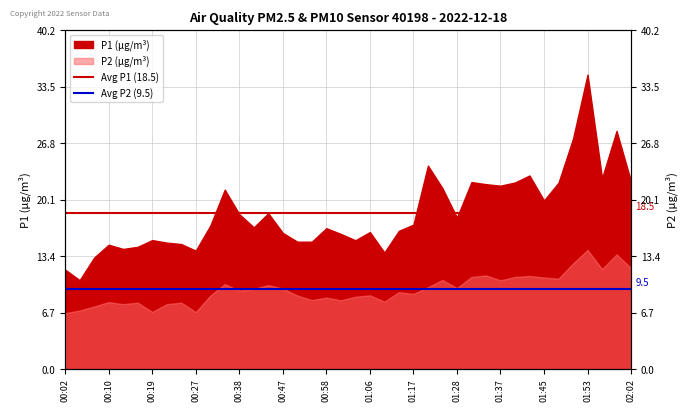

What value does the Avg P2 (9.5) series have at 00:02?

9.5